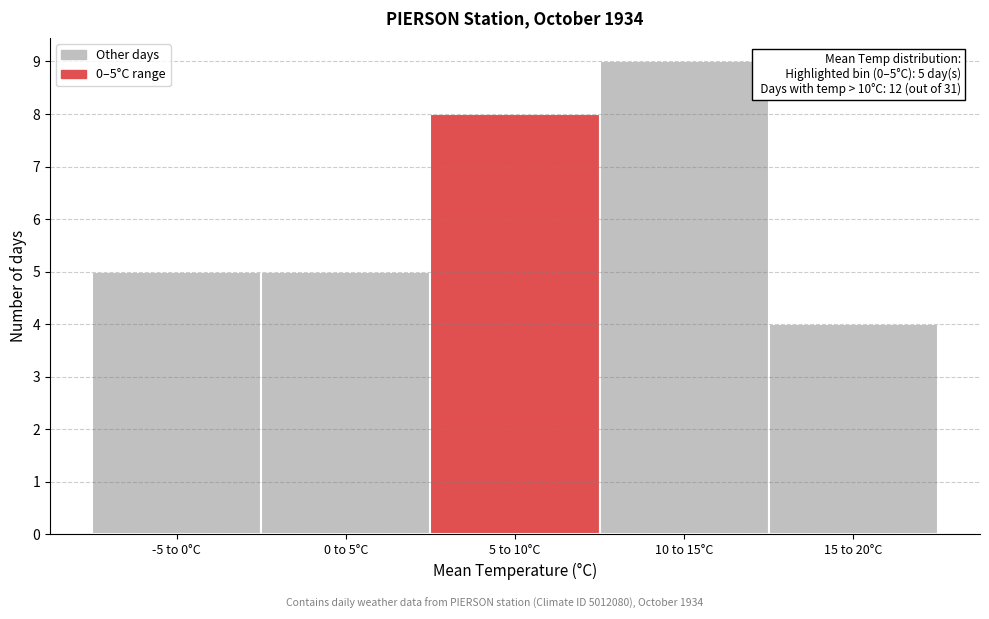

Reading left to right, what are all the values shown in this chart?

-5 to 0°C=5	0 to 5°C=5	5 to 10°C=8	10 to 15°C=9	15 to 20°C=4